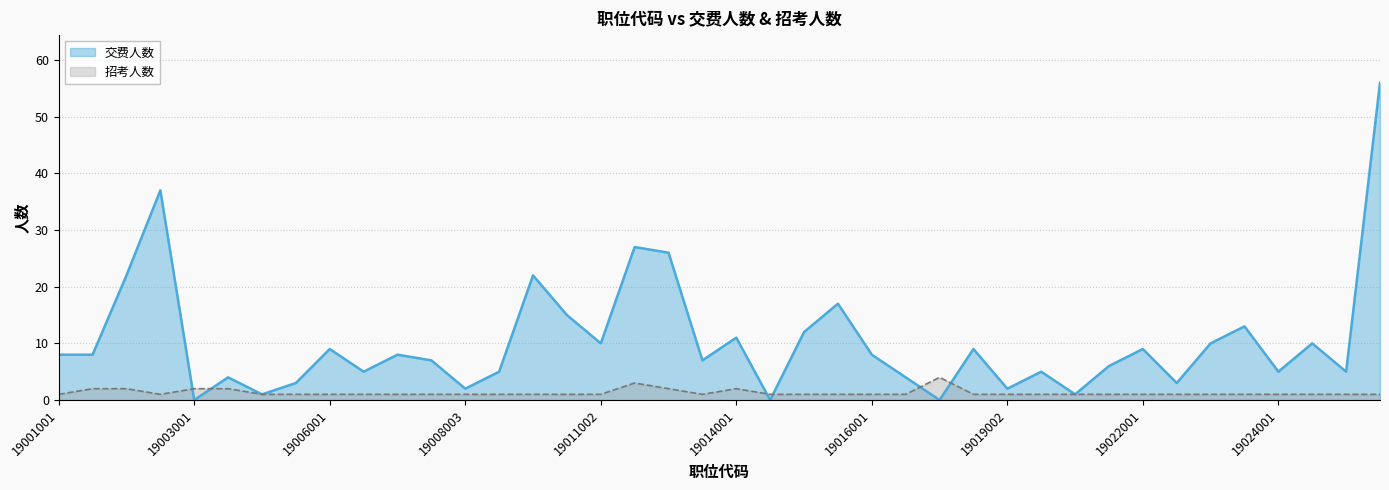

How many values in the 交费人数 series exceed 8?

17